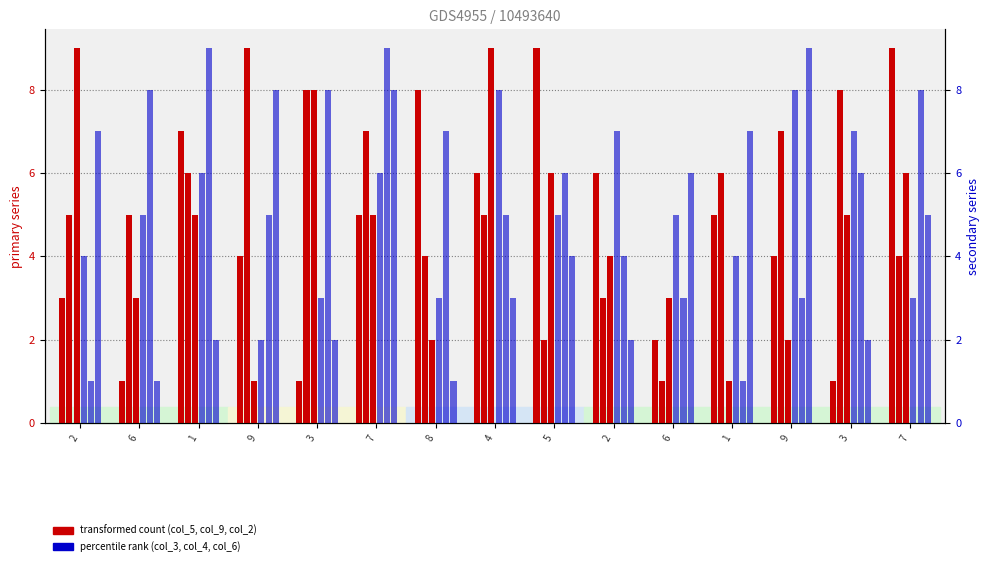

Count the col_4 values in the range 3 to 8.

11